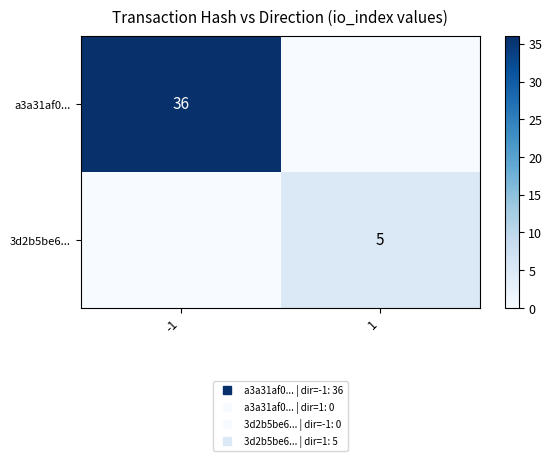

List the labels in order of 3d2b5be6... value, largest first.

1, -1